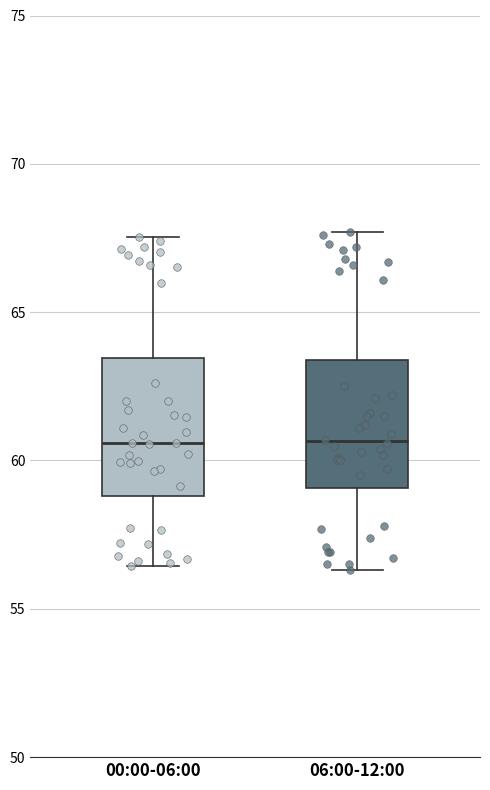

Where does the upper whisker of the box for 00:00-06:00 end on the y-axis? The values are not printed on the chart, so give them approximately, as read against the axis.

67.5